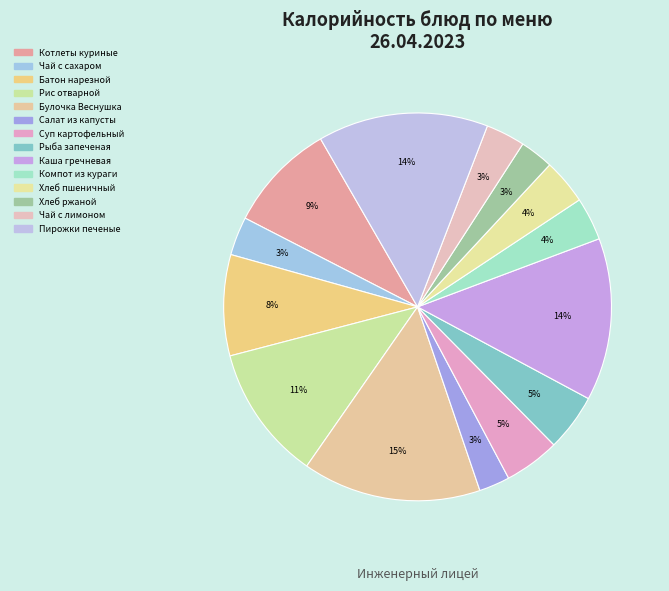

To the nearest percent, what portion does Пирожки печеные represent?

14%